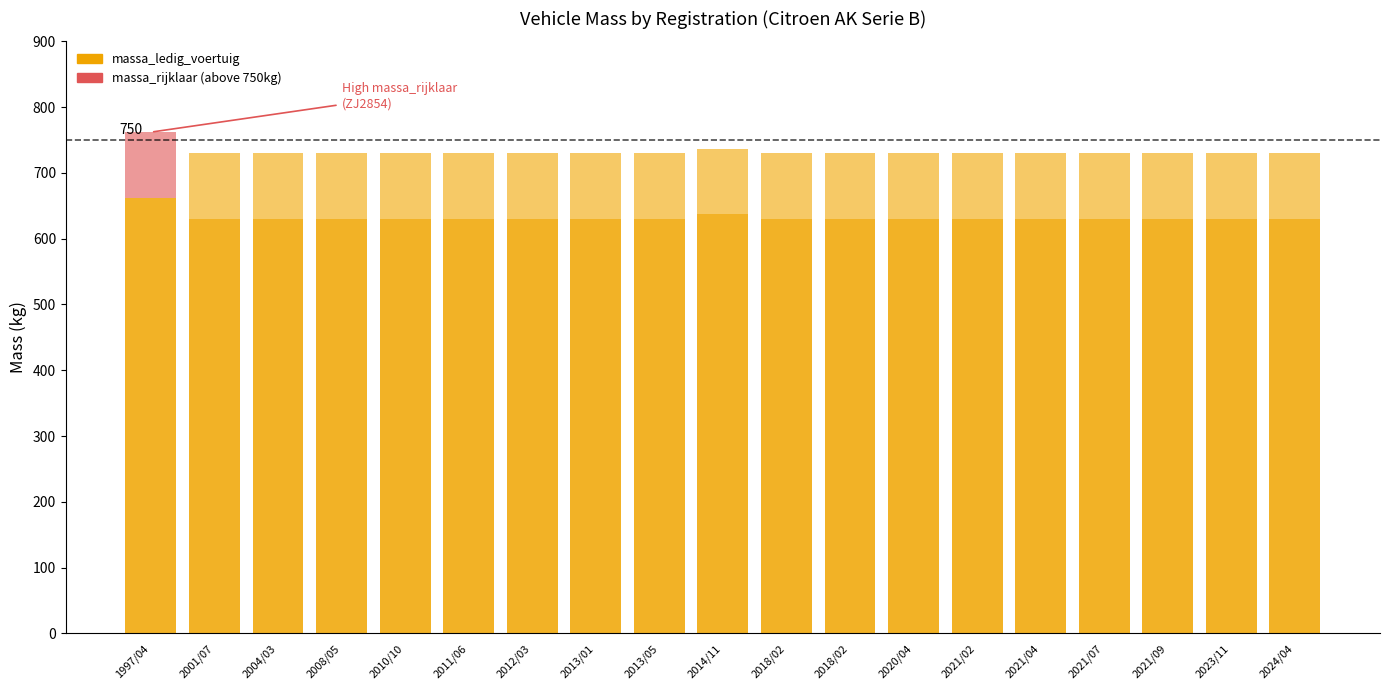

What is the label of the 16th bar from the left?

2021/07